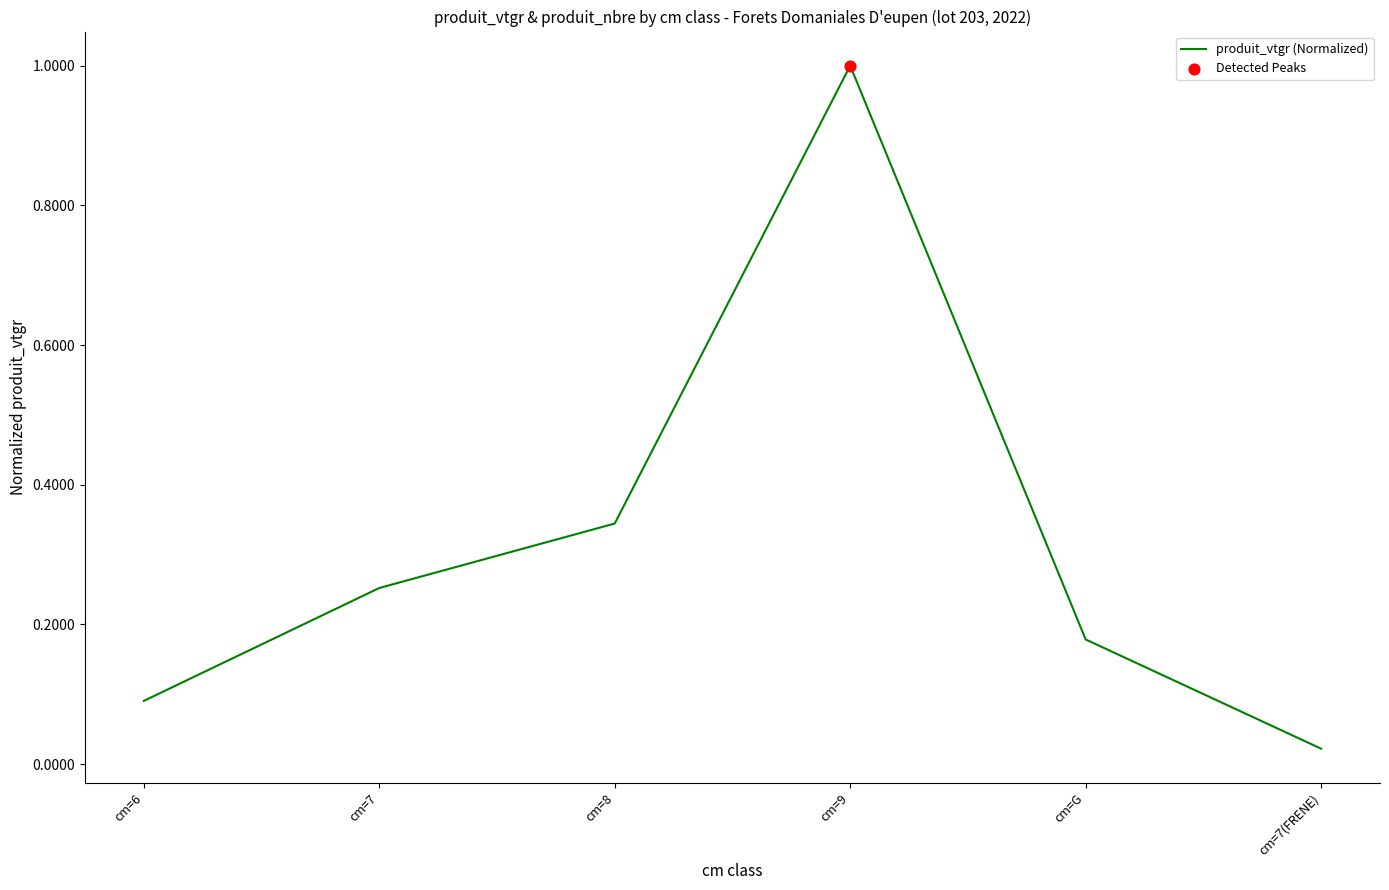

Between cm=8 and cm=7, which is larger?

cm=8